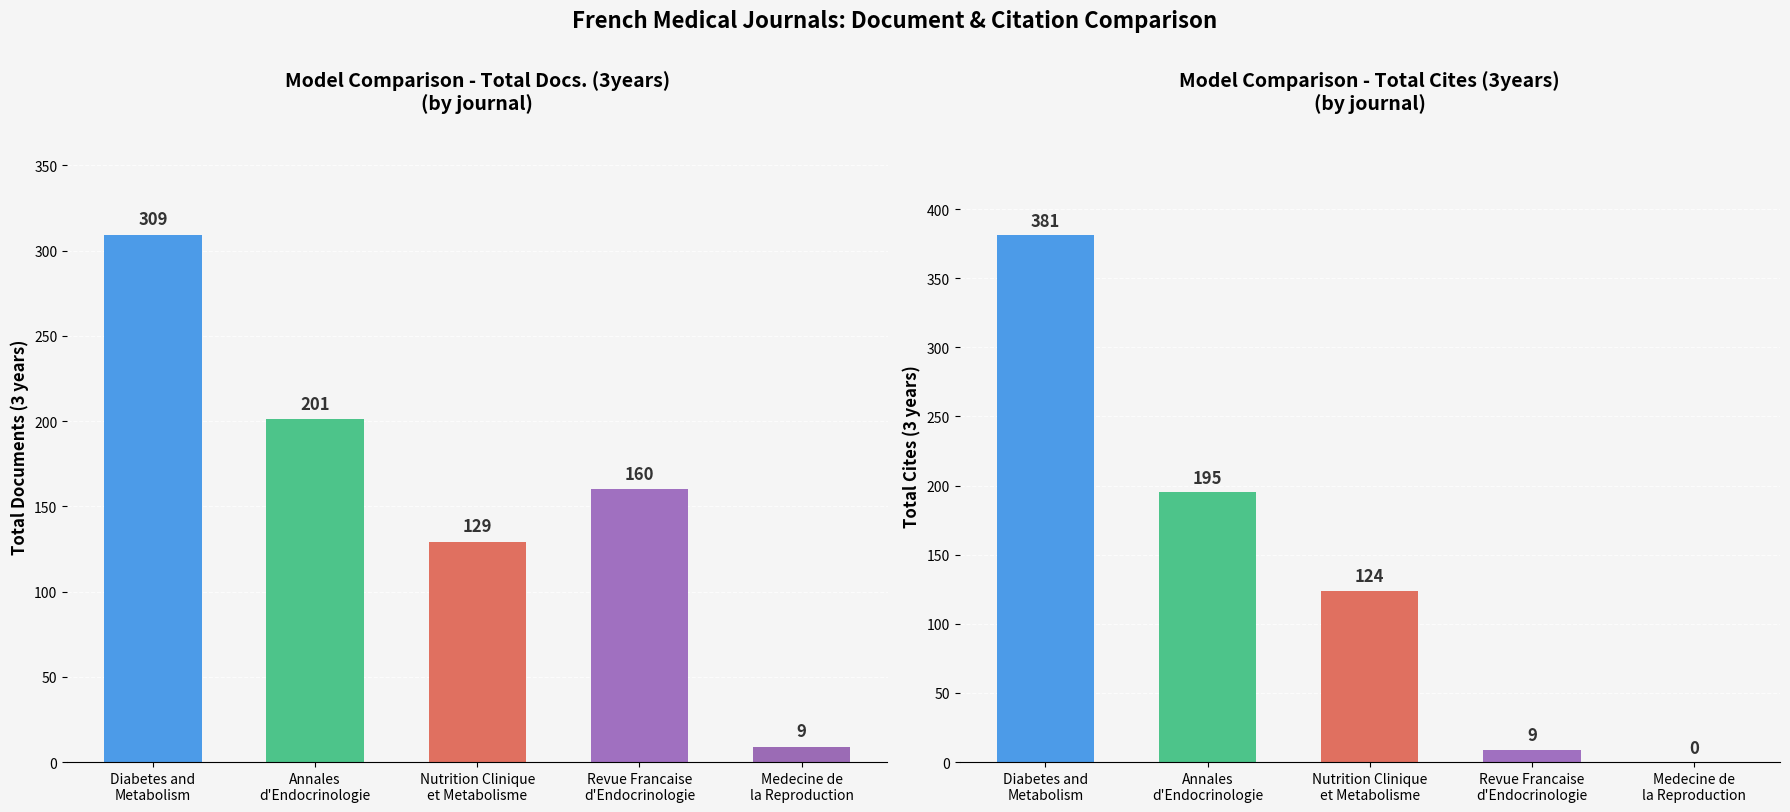

How many positive values does the Total Cites (3years) series have?

4